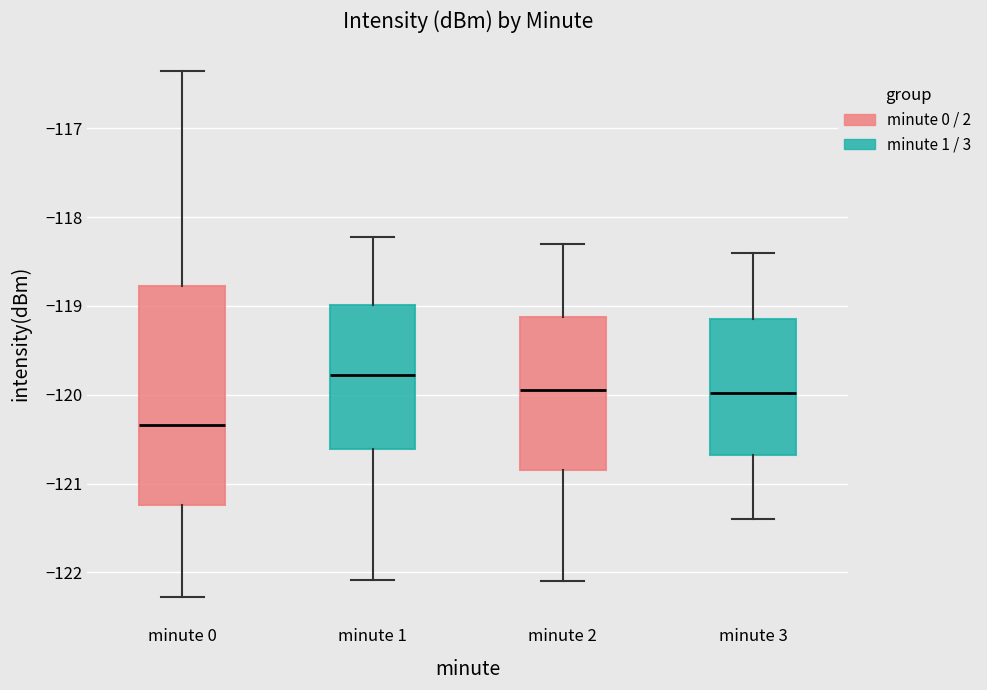

Which box has the highest median line?

minute 1